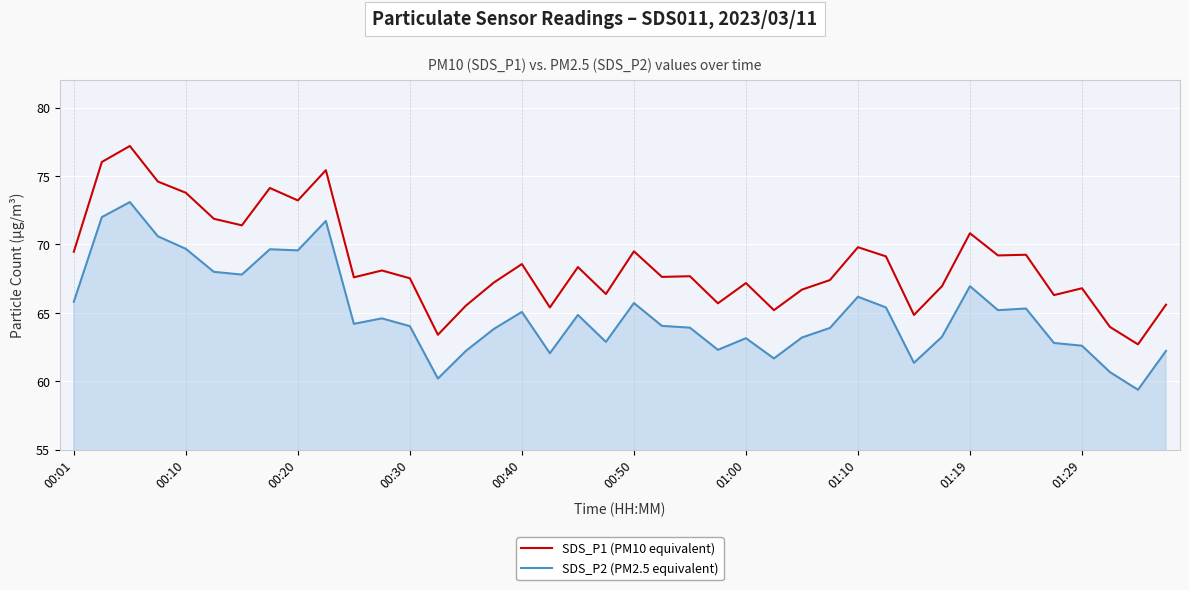

True or false: SDS_P2 (PM2.5 equivalent) and SDS_P1 (PM10 equivalent) intersect in this chart.

False